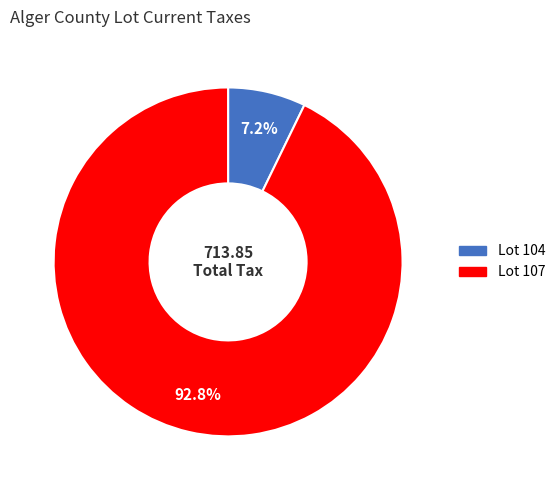

Is there any slice that represents more than half of the pie?

Yes